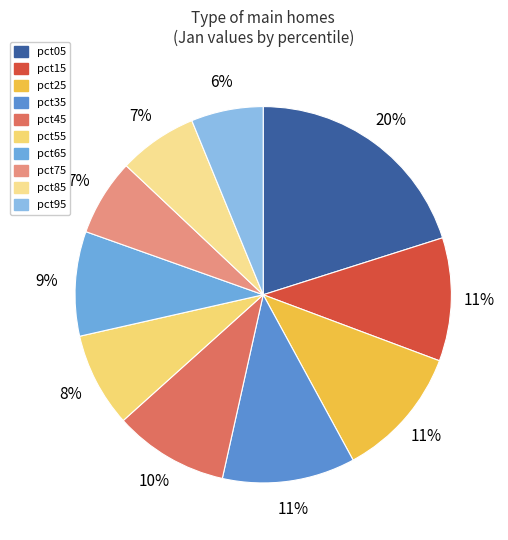

To the nearest percent, what is the combined percentage of pct25 and pct75?

18%